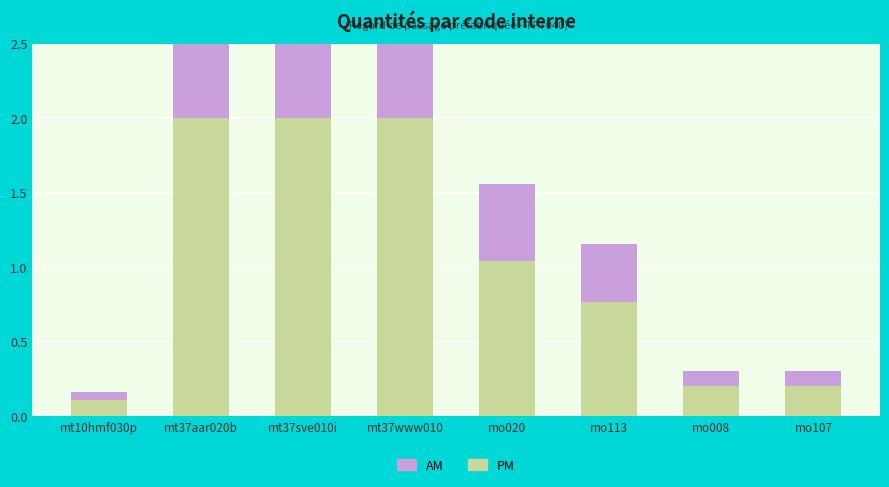

Which series has the largest range (max minus min)?

PM